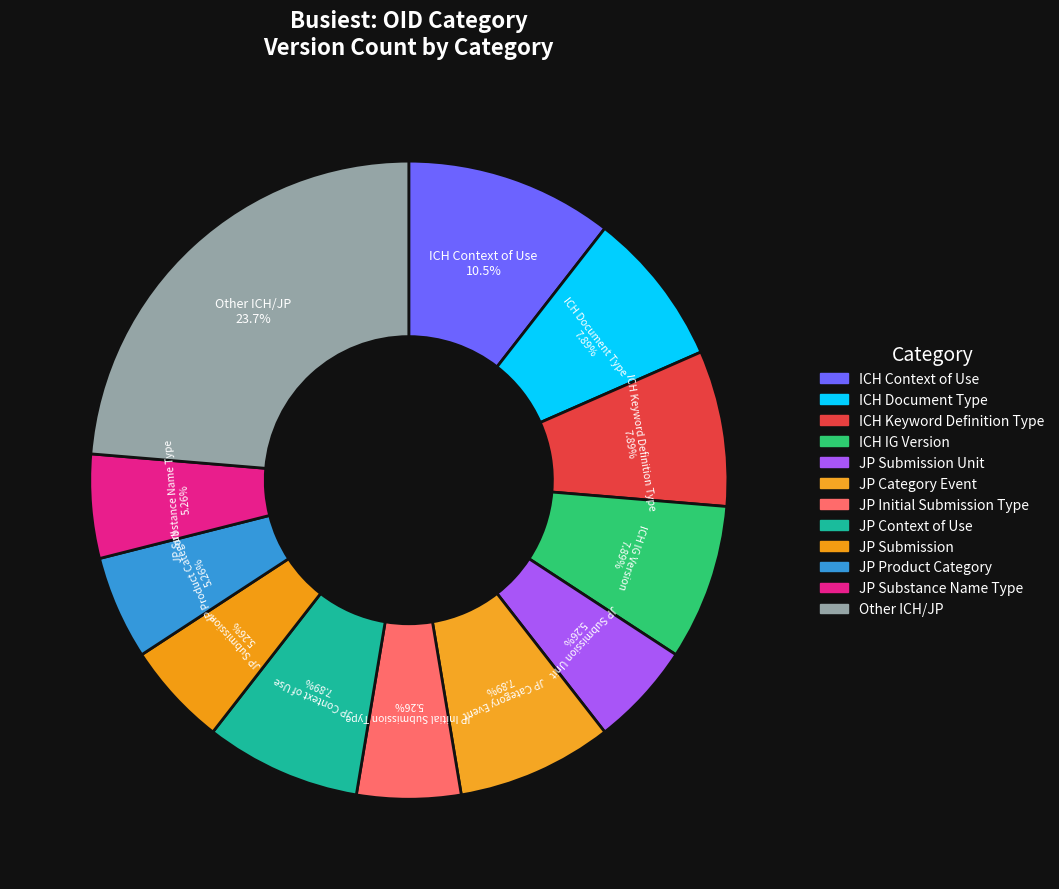

Which category has the biggest portion of the pie?

Other ICH/JP